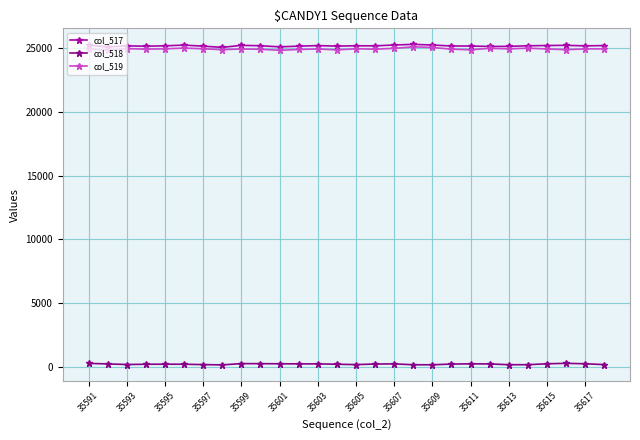

What is the greatest value displayed?

25271